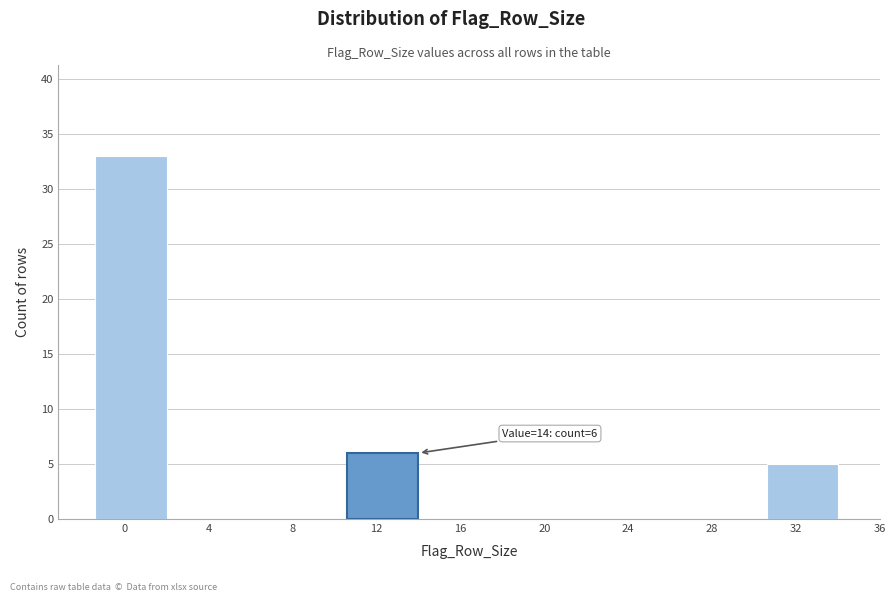

Reading left to right, transcribe all the data shown in this chart.

0=33	4=0	8=0	12=6	16=0	20=0	24=0	28=0	32=5